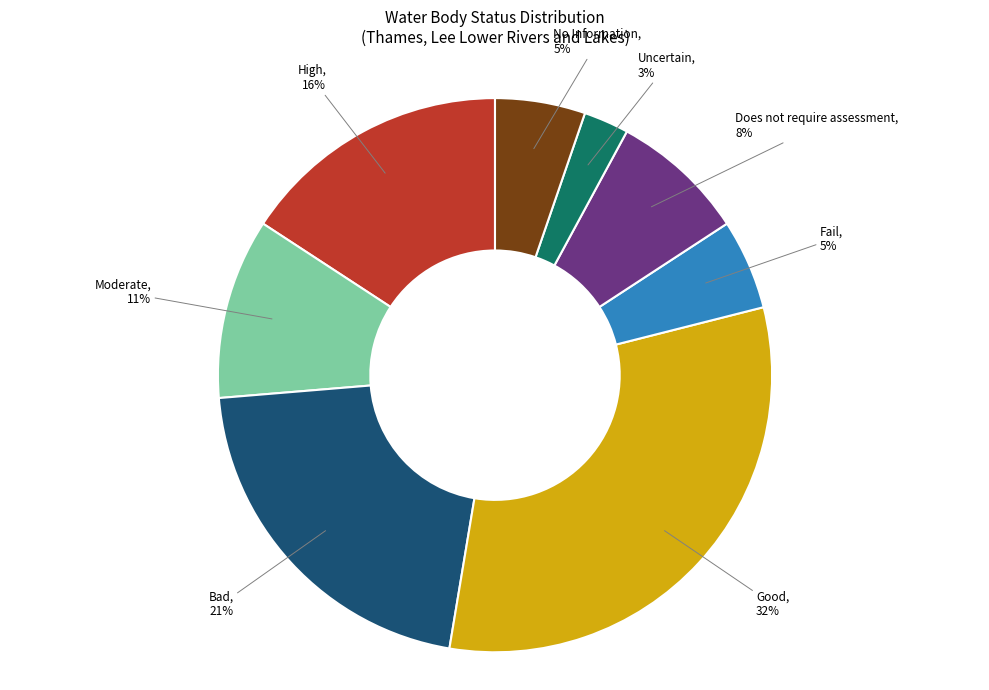

Is there a majority slice in this chart?

No